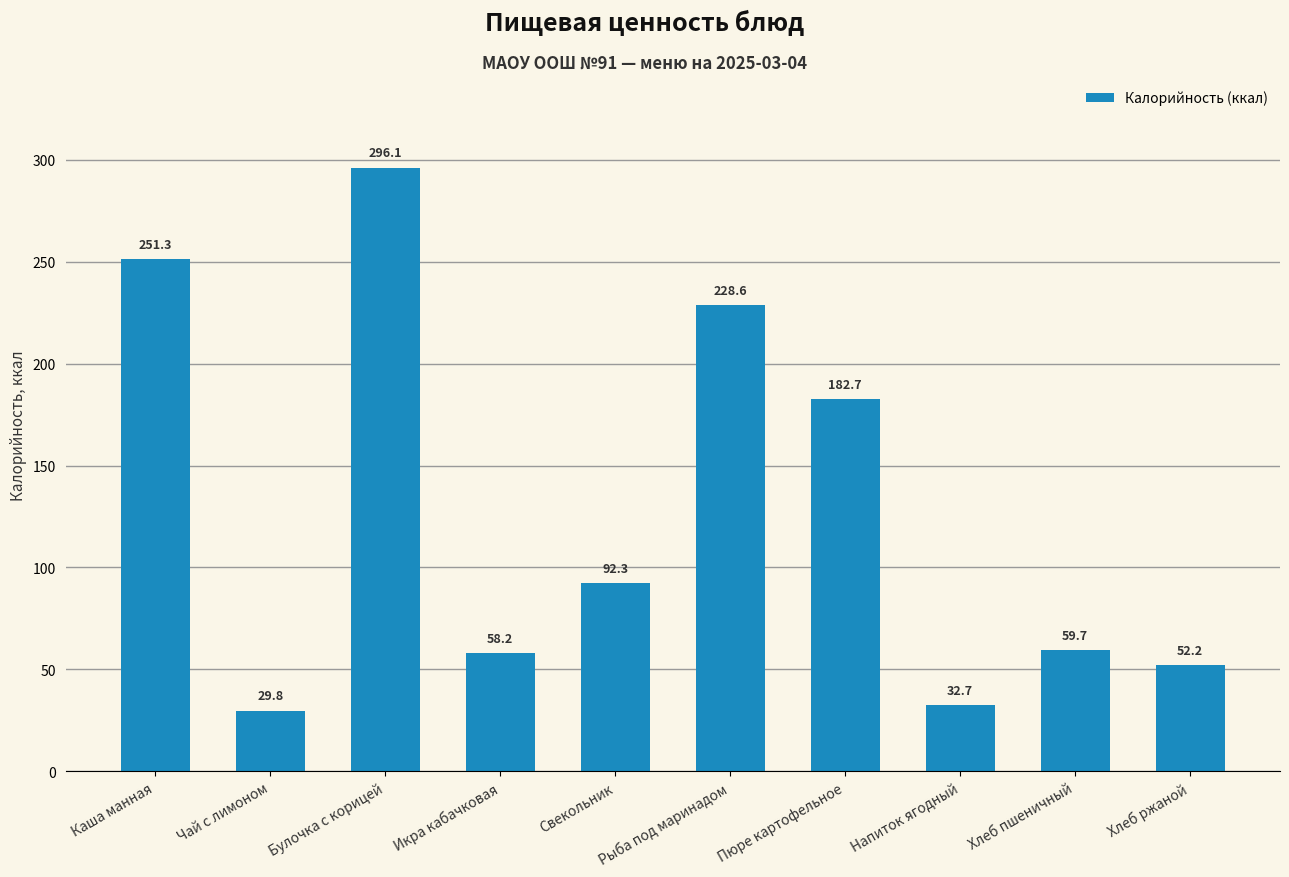

What is the average value?

128.4